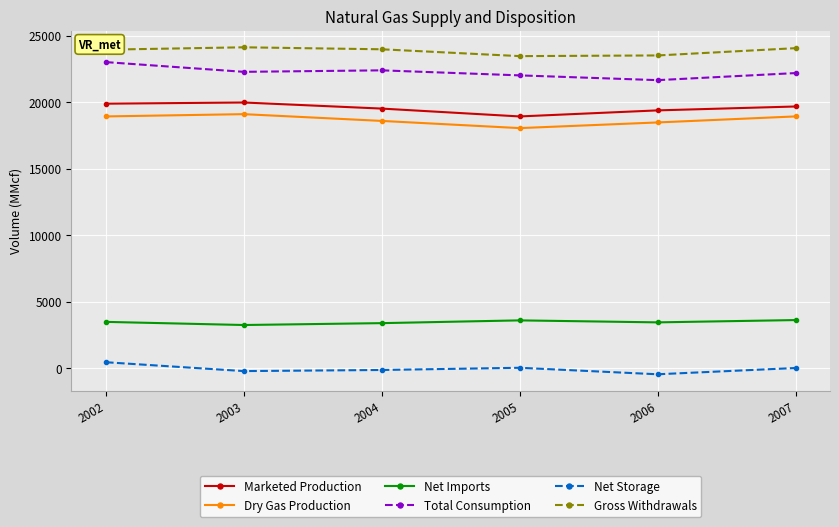

What is the highest value of the Total Consumption series?

23007